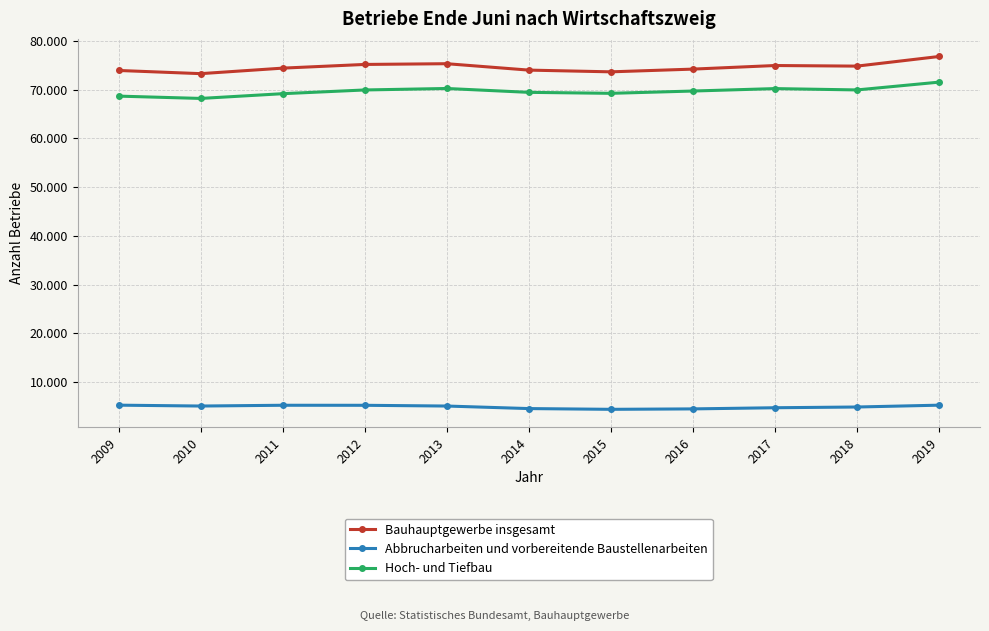

What are all the series names shown in the legend?

Bauhauptgewerbe insgesamt, Abbrucharbeiten und vorbereitende Baustellenarbeiten, Hoch- und Tiefbau